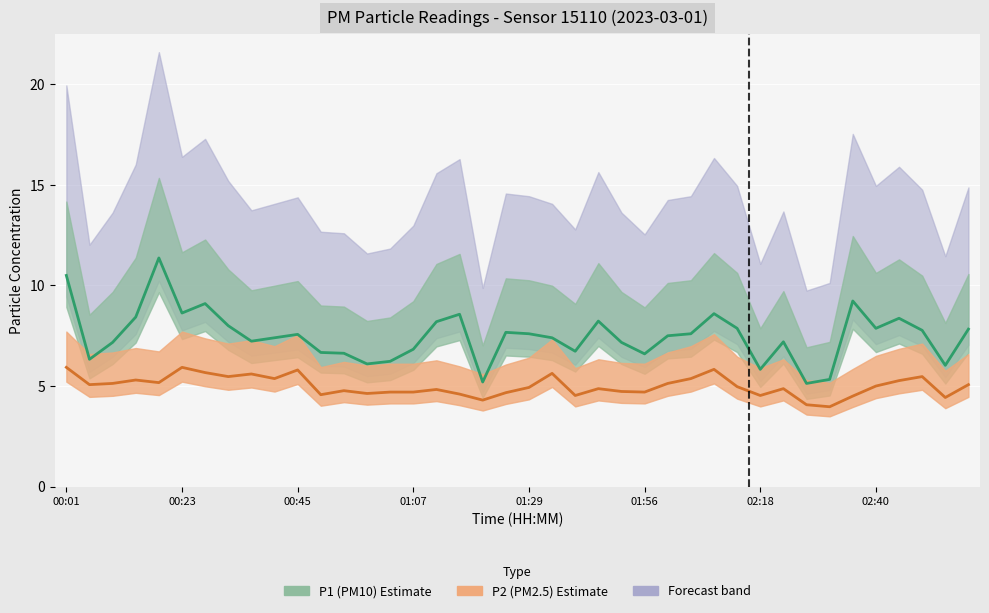

Is the value of P2 (PM2.5) at 26 greater than the value of P1 (PM10) at 31?

No